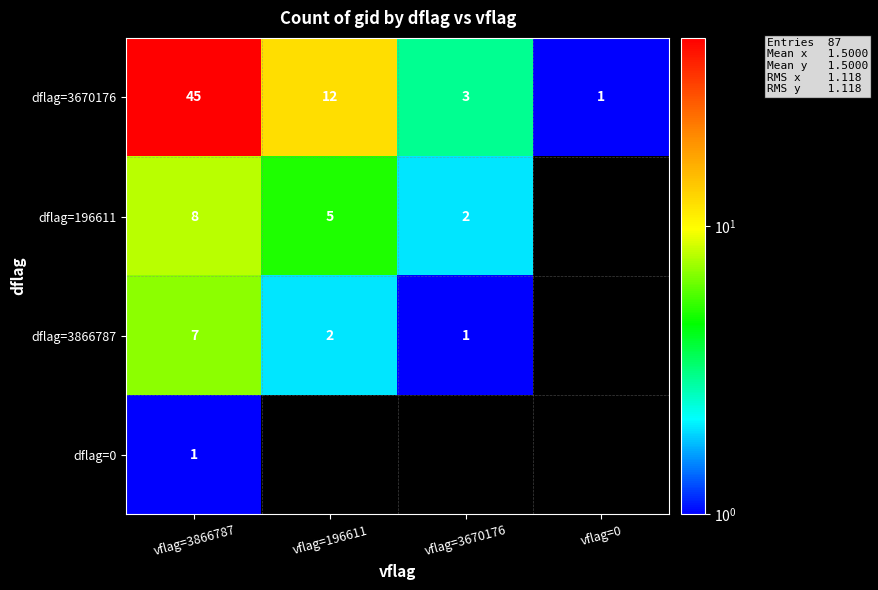

Is it true that dflag=0 equals 1 at vflag=3866787?

True